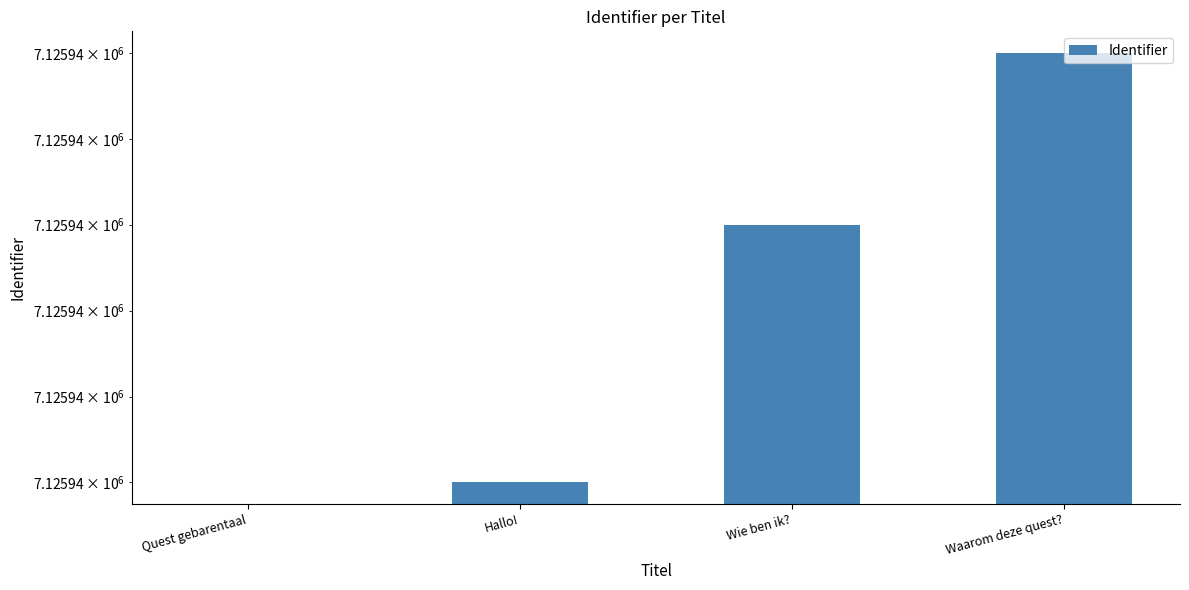

Is it true that the value at Waarom deze quest? is 7125943?

True